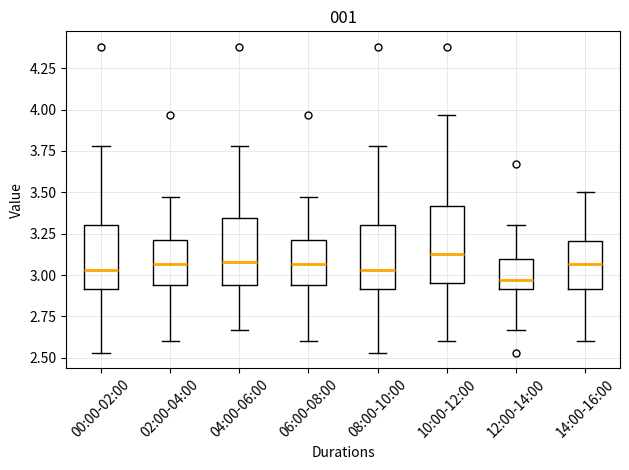

Comparing the boxes themselves (not the whiskers), which one is the tallest?

10:00-12:00